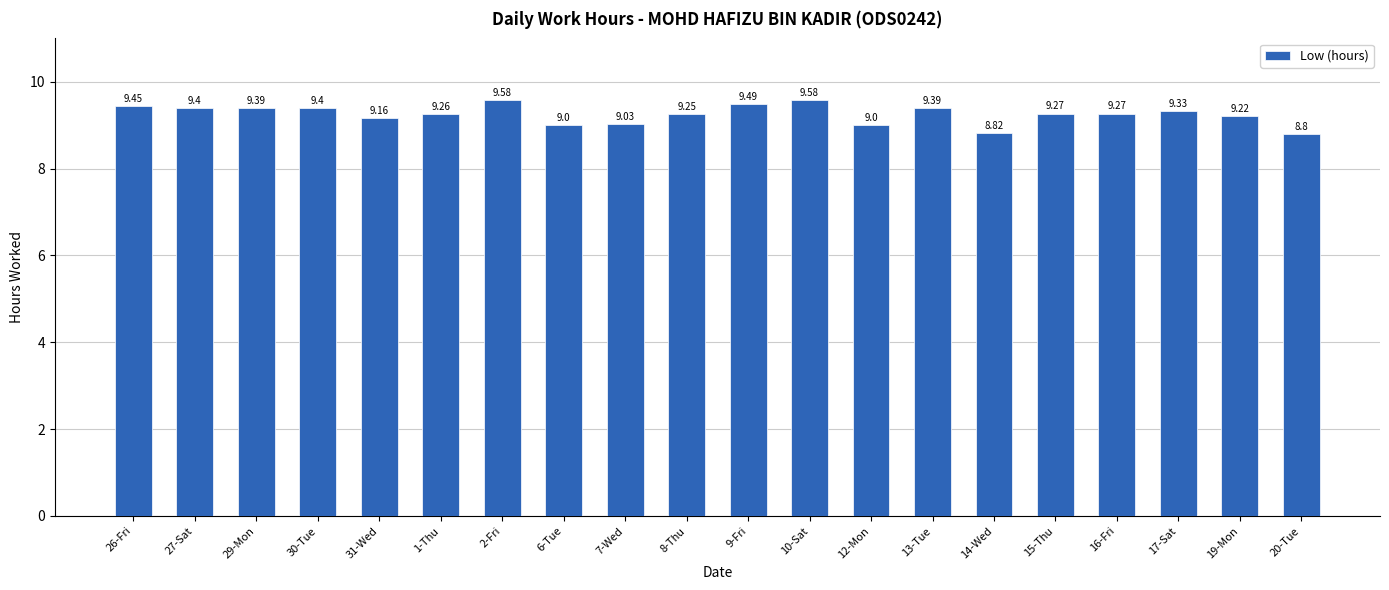

What position from the left is 17-Sat?

18